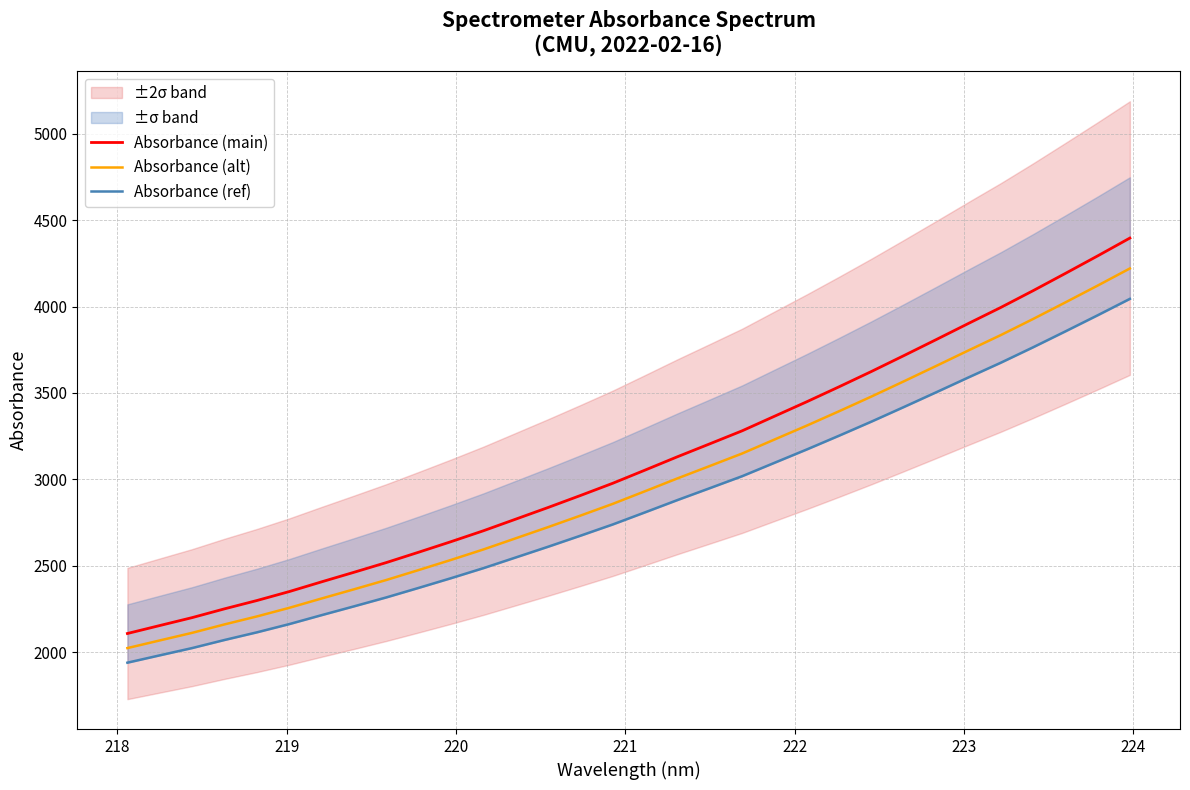

What is the lowest value of the Absorbance (alt) series?

2024.6